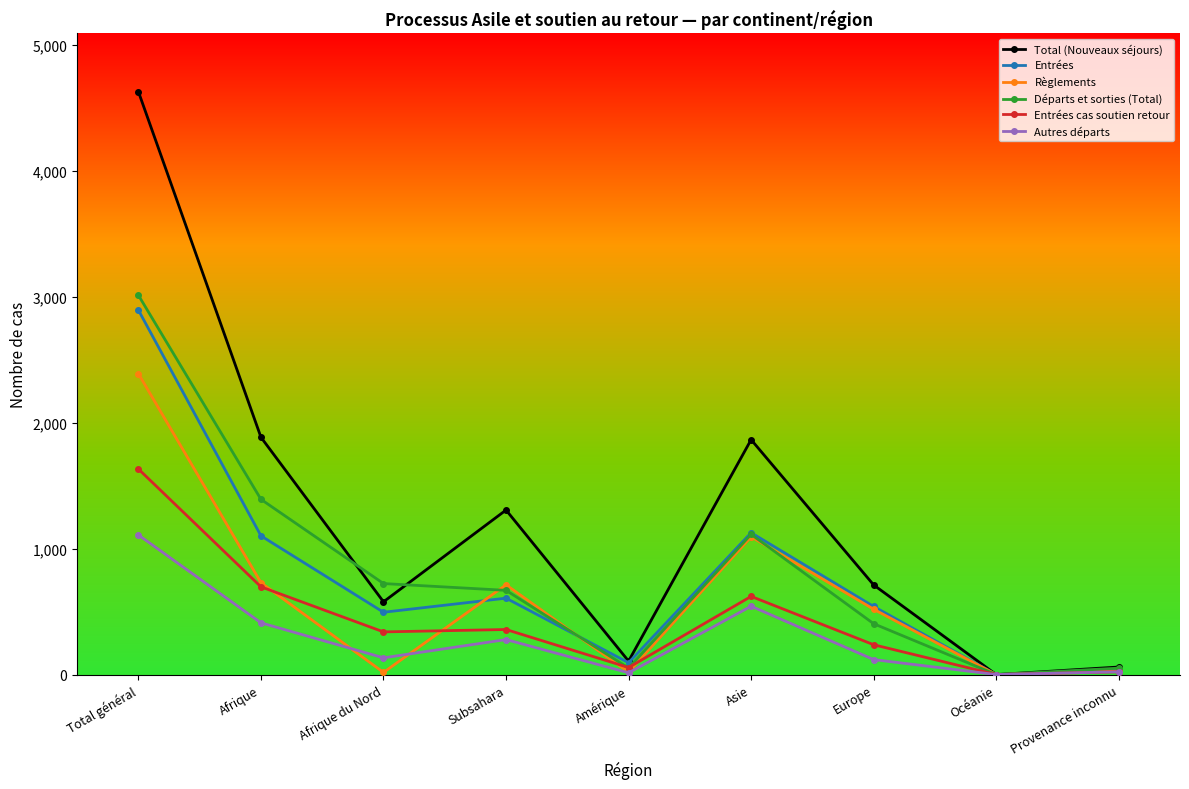

What is the difference between the highest and lowest values at Asie?

1323